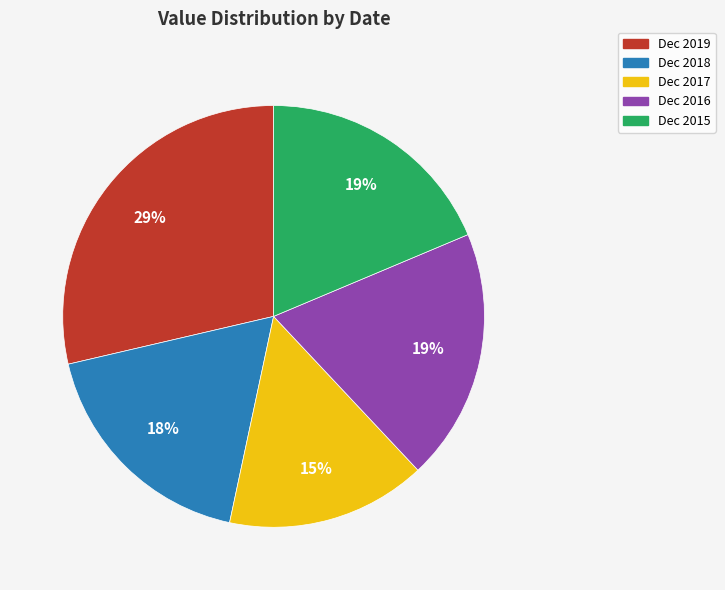

Is the sum of Dec 2018 and Dec 2016 greater than half?

No